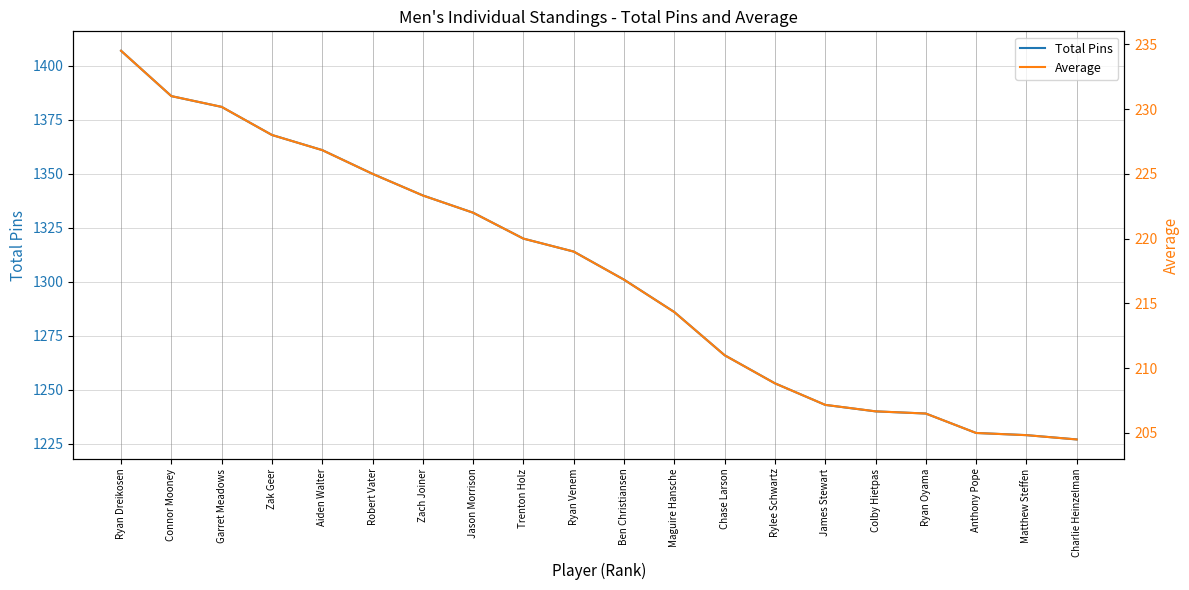

Reading right to left, extract all data points from this chart.

Total Pins: Charlie Heinzelman=1227.0	Matthew Steffen=1229.0	Anthony Pope=1230.0	Ryan Oyama=1239.0	Colby Hietpas=1240.0	James Stewart=1243.0	Rylee Schwartz=1253.0	Chase Larson=1266.0	Maguire Hansche=1286.0	Ben Christiansen=1301.0	Ryan Venem=1314.0	Trenton Holz=1320.0	Jason Morrison=1332.0	Zach Joiner=1340.0	Robert Vater=1350.0	Aiden Walter=1361.0	Zak Geer=1368.0	Garret Meadows=1381.0	Connor Mooney=1386.0	Ryan Dreikosen=1407.0
Average: Charlie Heinzelman=204.5	Matthew Steffen=204.8	Anthony Pope=205.0	Ryan Oyama=206.5	Colby Hietpas=206.7	James Stewart=207.2	Rylee Schwartz=208.8	Chase Larson=211.0	Maguire Hansche=214.3	Ben Christiansen=216.8	Ryan Venem=219.0	Trenton Holz=220.0	Jason Morrison=222.0	Zach Joiner=223.3	Robert Vater=225.0	Aiden Walter=226.8	Zak Geer=228.0	Garret Meadows=230.2	Connor Mooney=231.0	Ryan Dreikosen=234.5